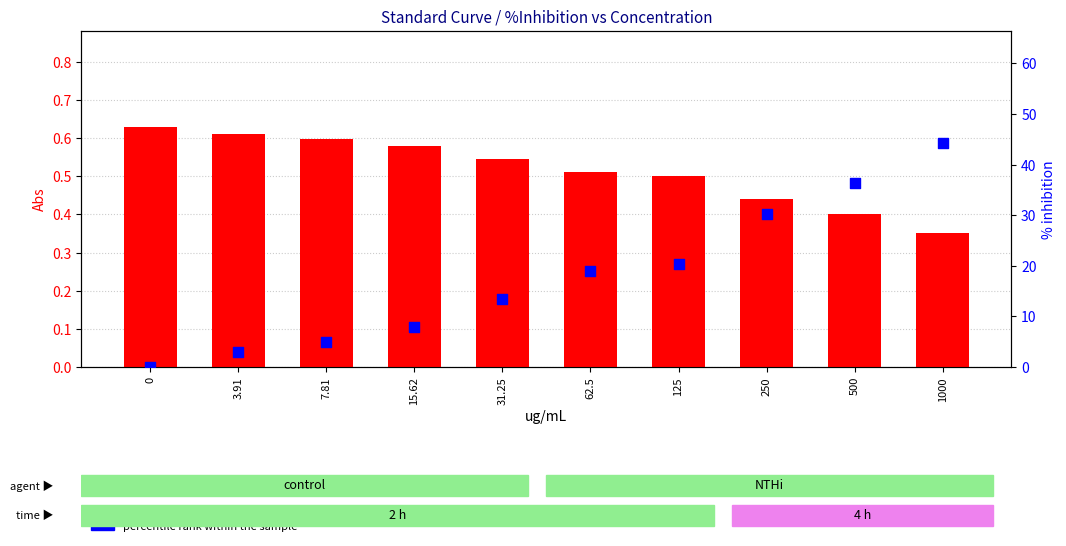

Which series contains the lowest Y value?

percentile rank within the sample